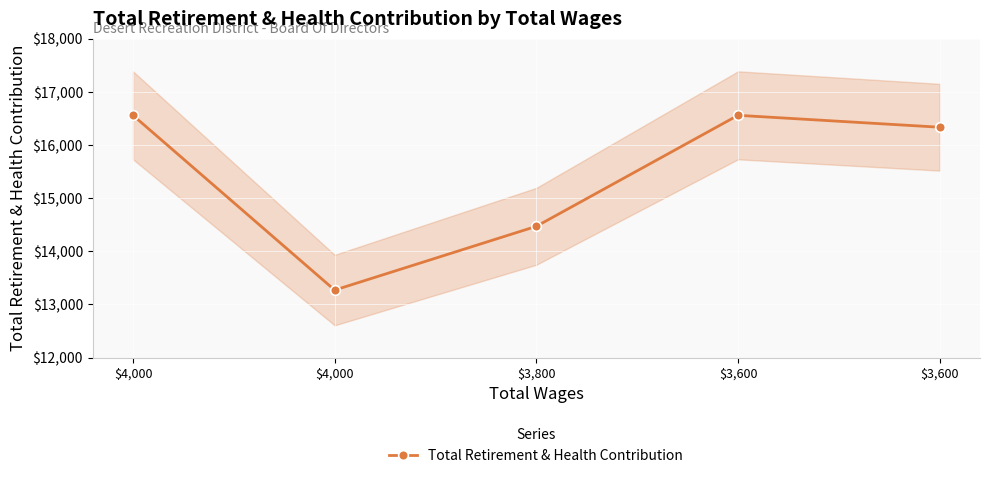

The value at $4,000 is 13271. True or false?

True